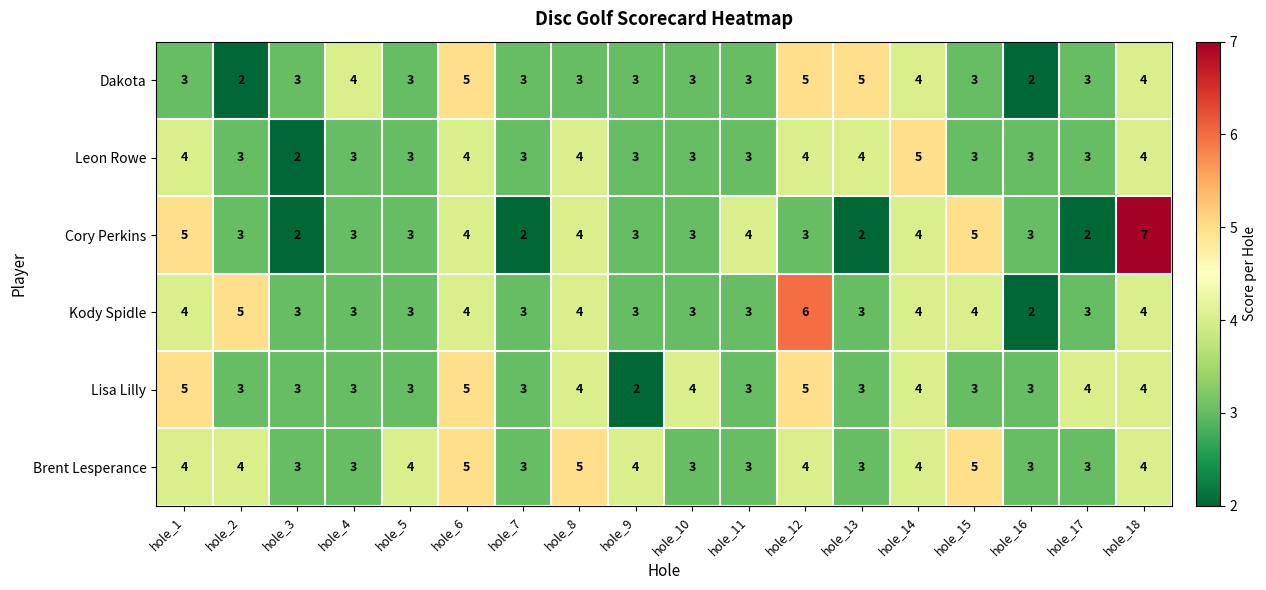

What is the highest value of the Cory Perkins series?

7